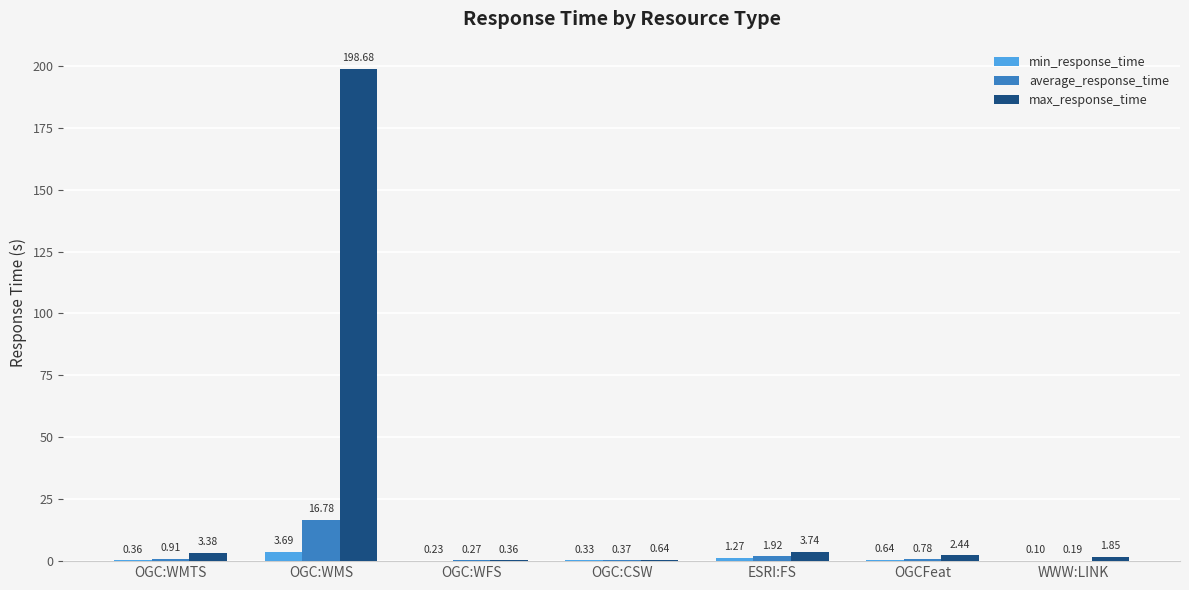

What is the sum of all max_response_time values?

211.1